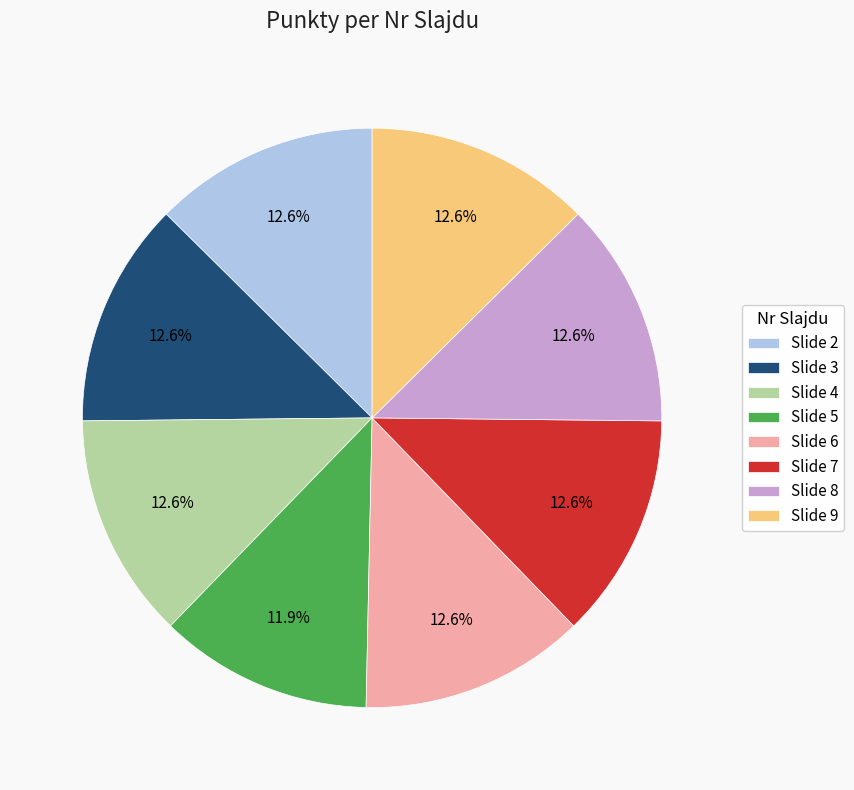

Does any single category account for the majority?

No